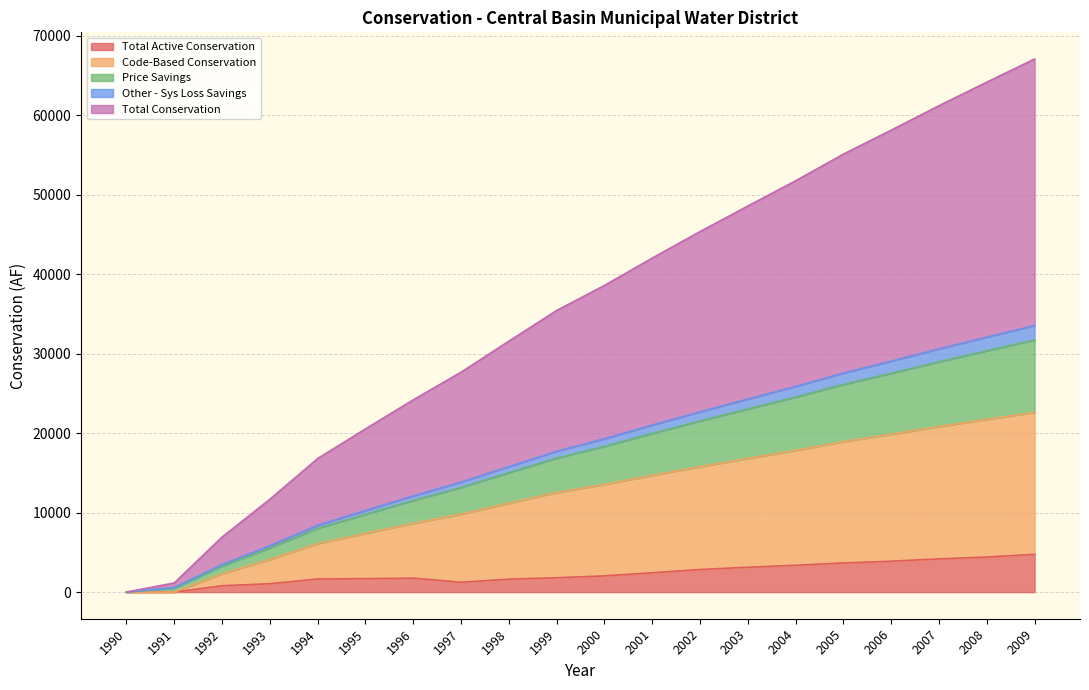

What is the maximum value for Total Active Conservation?

4747.5